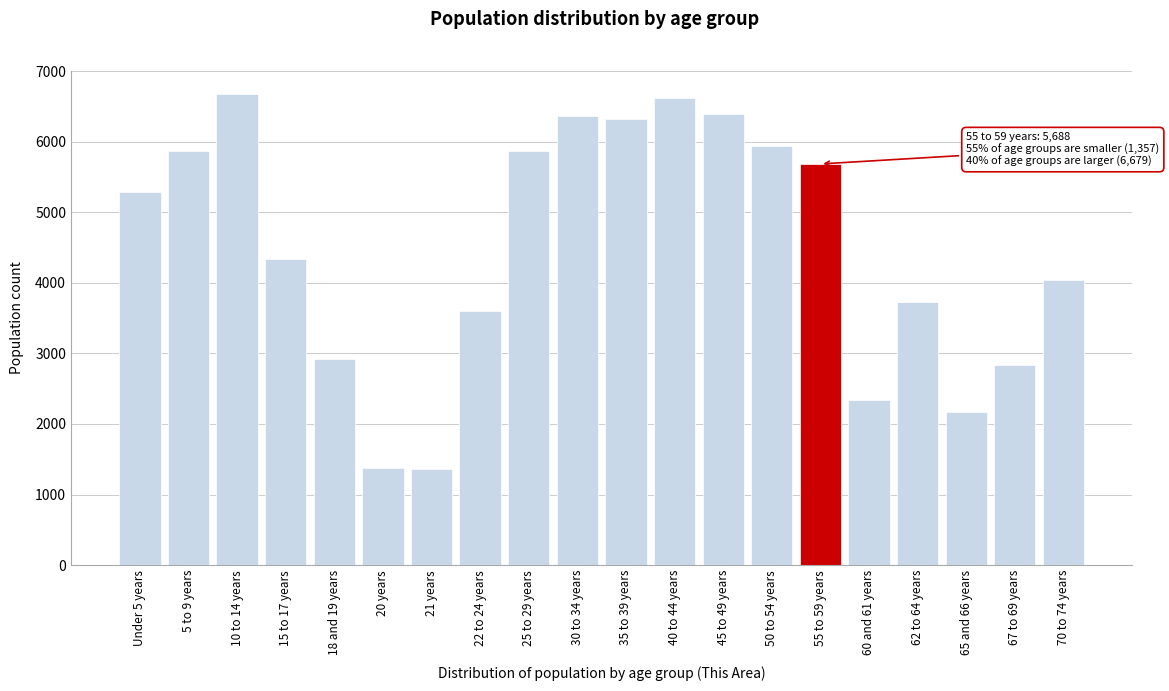

What is the difference between the values at 65 and 66 years and 15 to 17 years?

2169